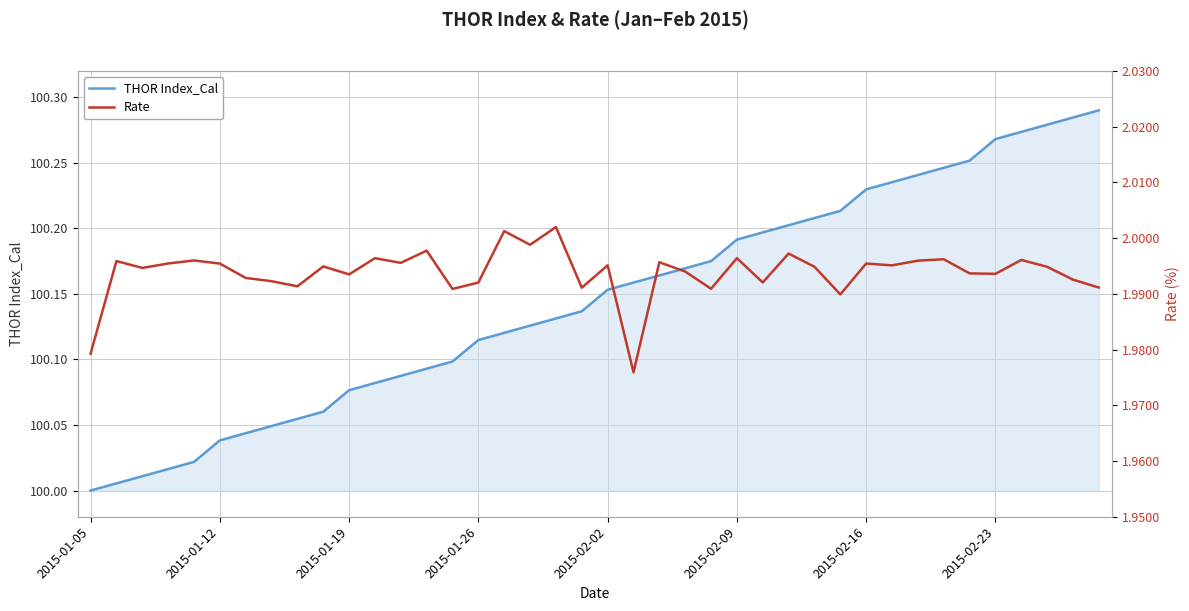

True or false: THOR Index_Cal and Rate cross at least once.

False